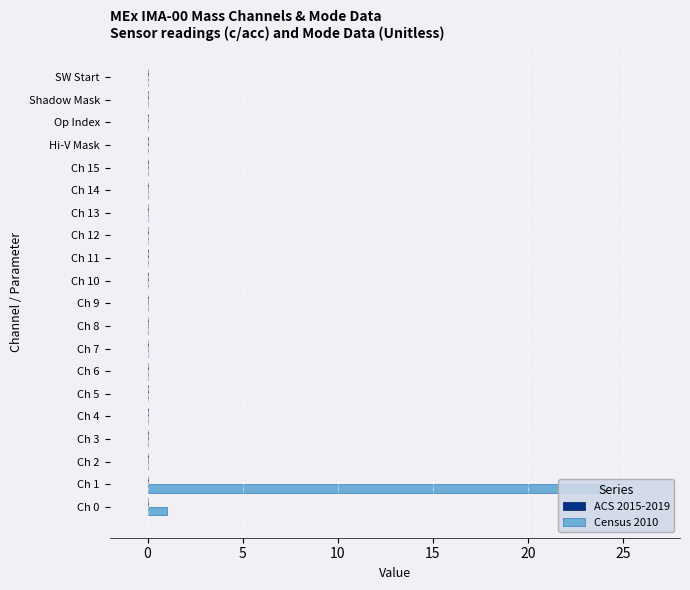

Which series has the largest total across all categories?

Census 2010